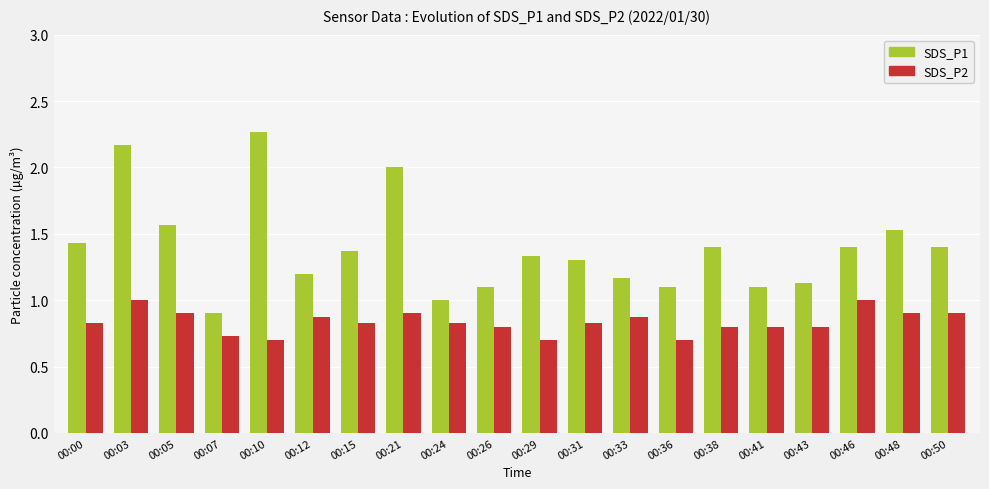

At 00:43, list the series in order from largest to smallest.

SDS_P1, SDS_P2